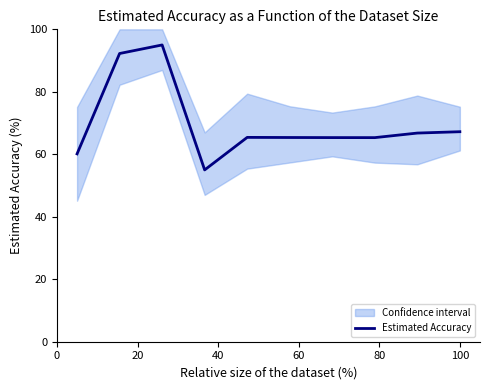

Is it true that the value at 100 is 67.2?

True